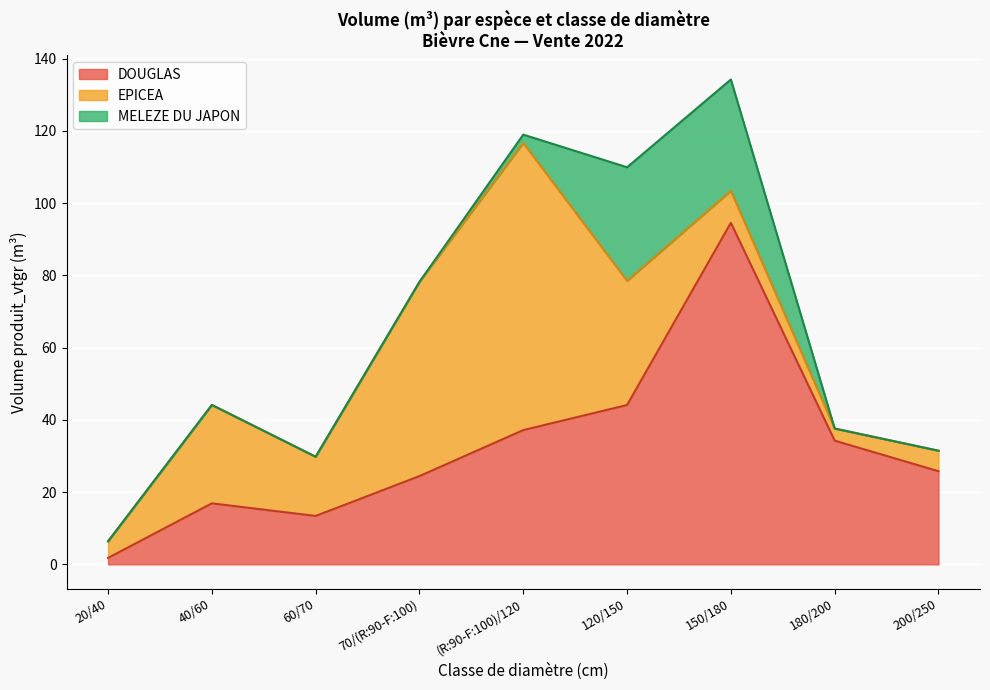

What is the sum of all DOUGLAS values?

292.4